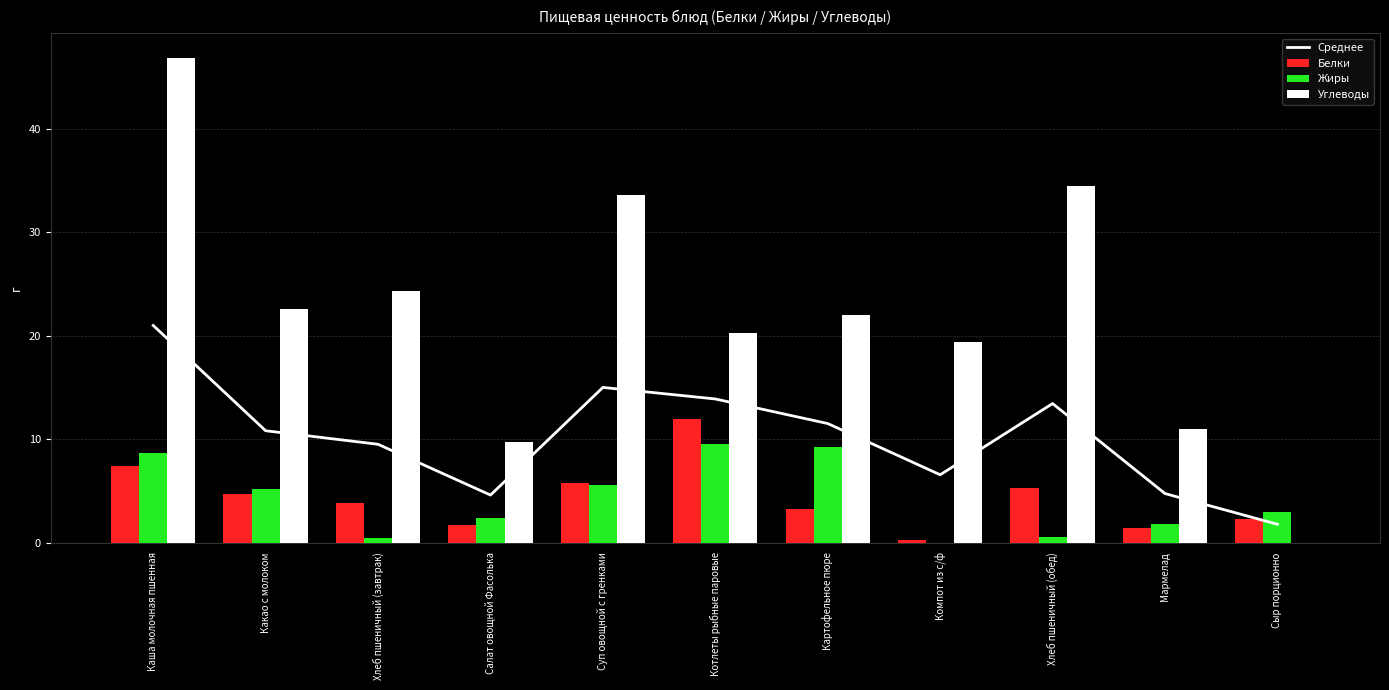

At which category does the chart reach its minimum across all series?

Компот из с/ф